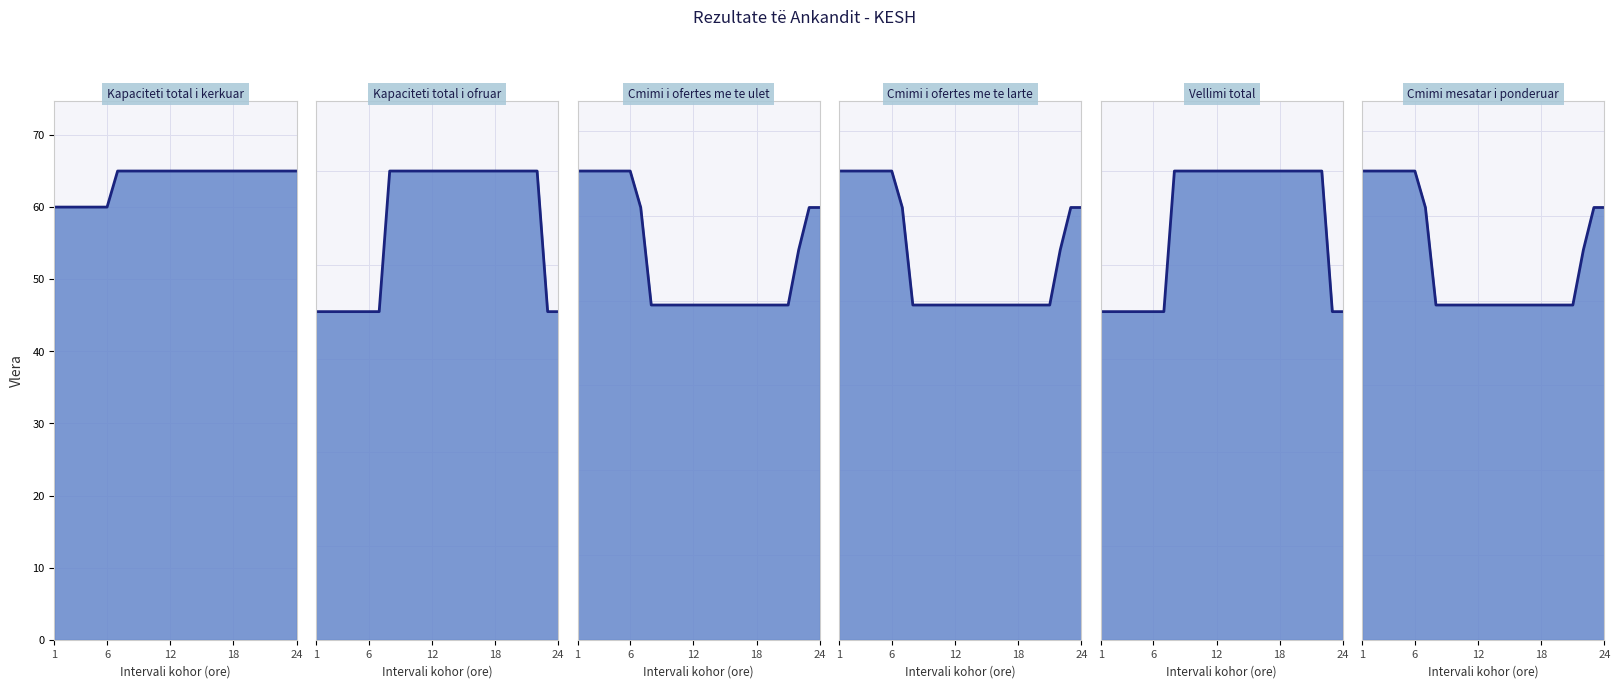

How many intersections are there between Vellimi total (MW/h) and Cmimi i ofertes me te larte (Euro/MW/h)?

2